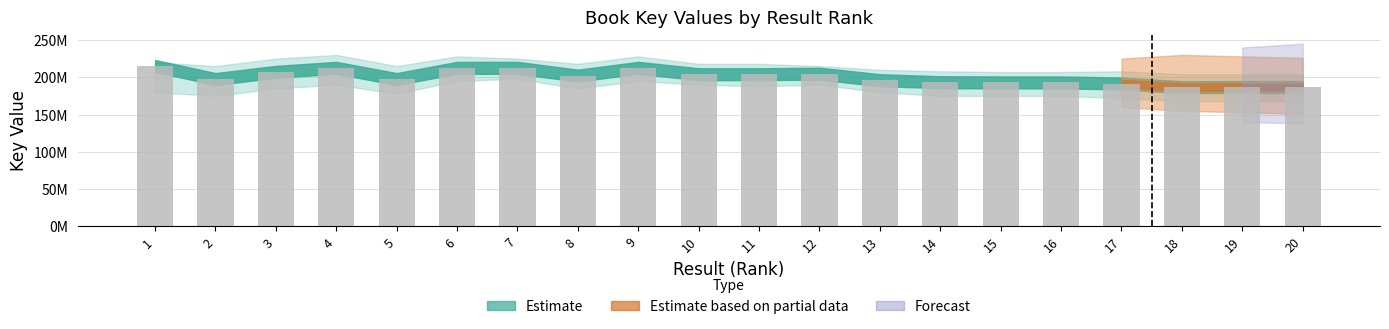

What is the ratio of the value at 20 to the value at 12?

0.9